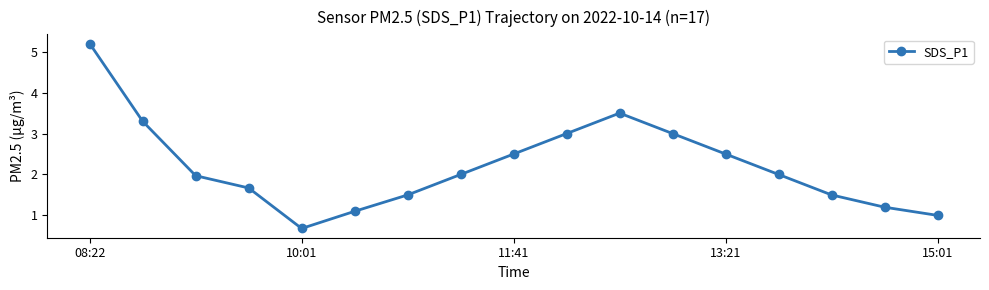

True or false: there are more than 2 points higher than both neighbors.

False